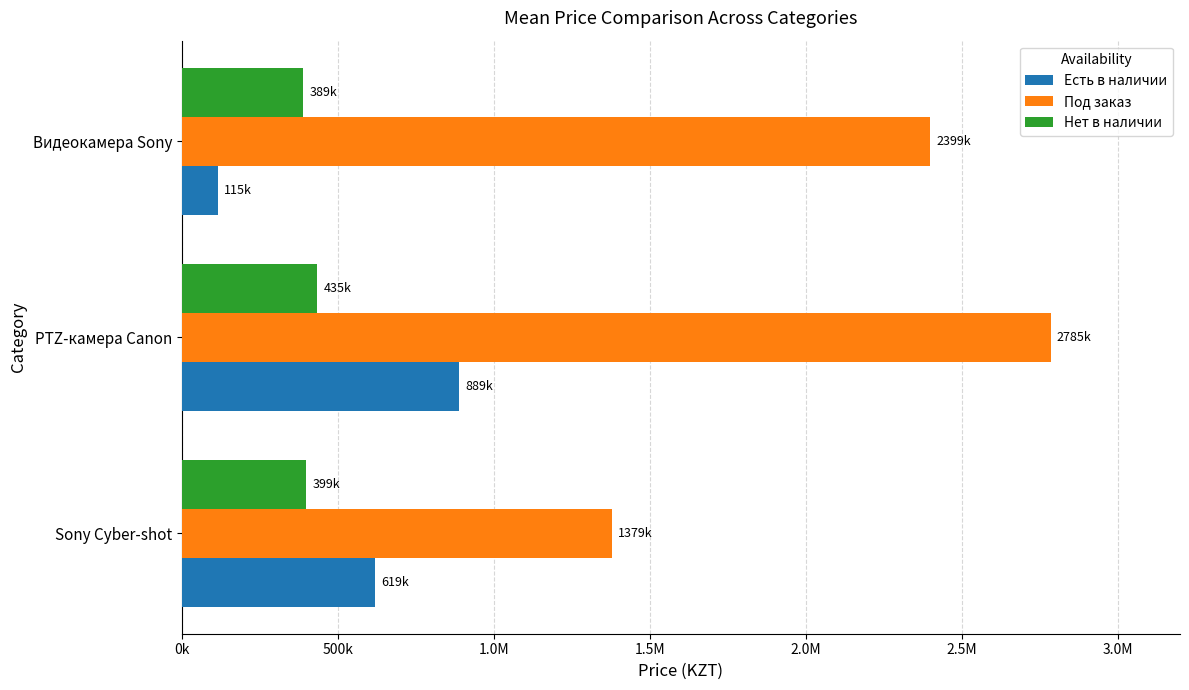

List the series in order of their peak value, lowest first.

Нет в наличии, Есть в наличии, Под заказ